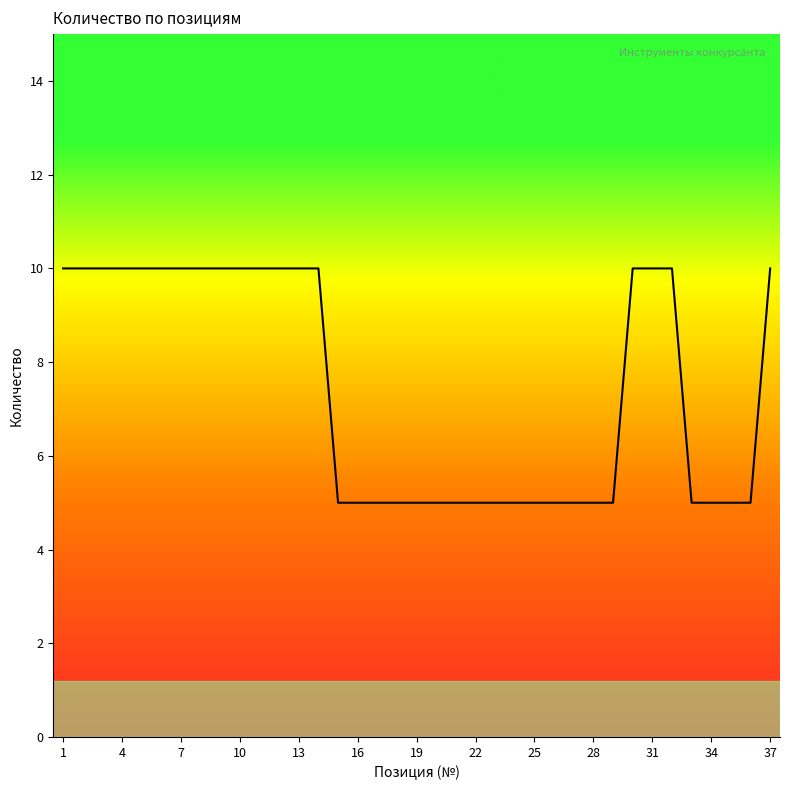

What is the minimum value shown in the chart?

5